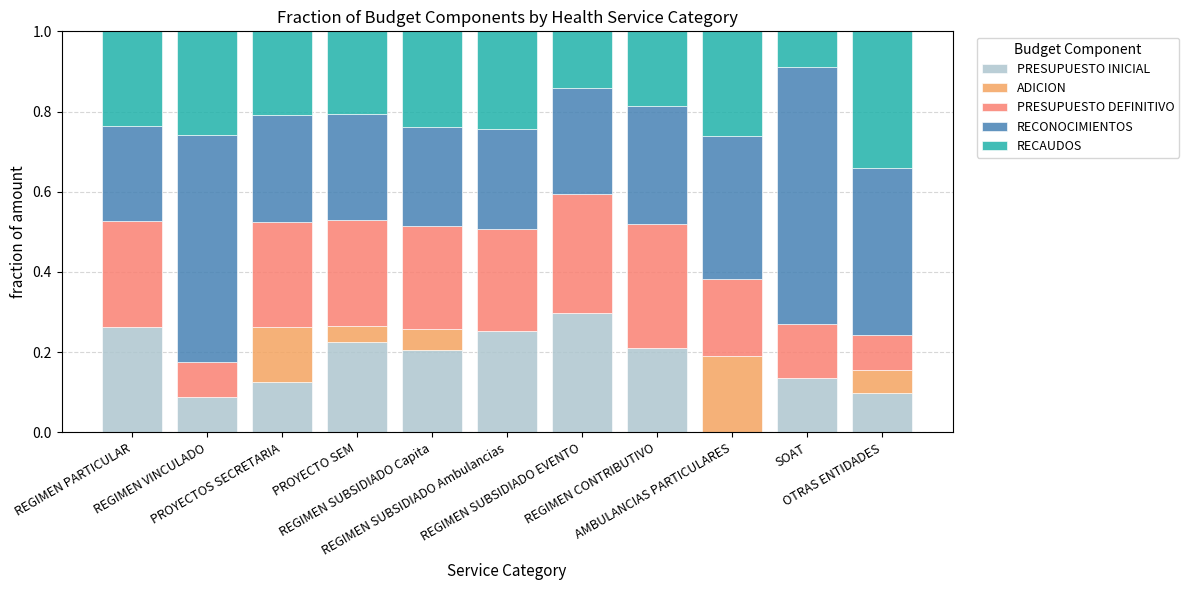

How many data points does each series have?

11